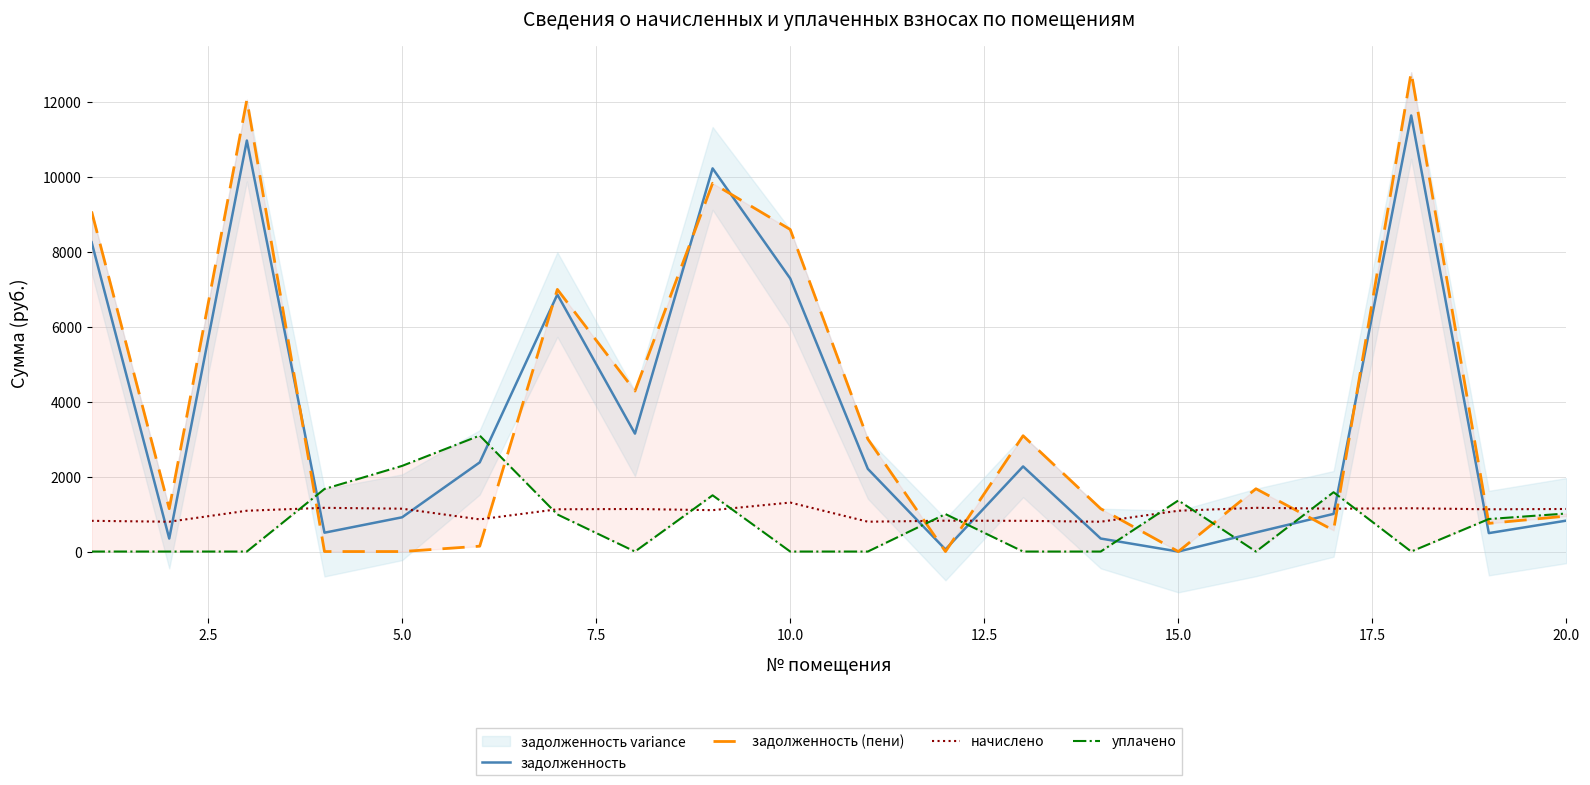

What is the difference between the maximum and minimum values in the задолженность series?

11629.2